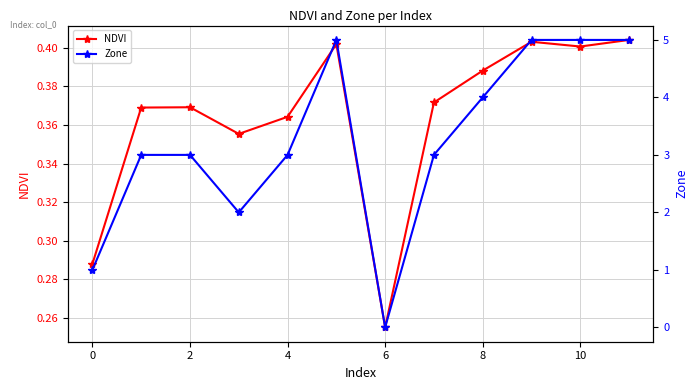

How many NDVI values are between 0 and 1?

12